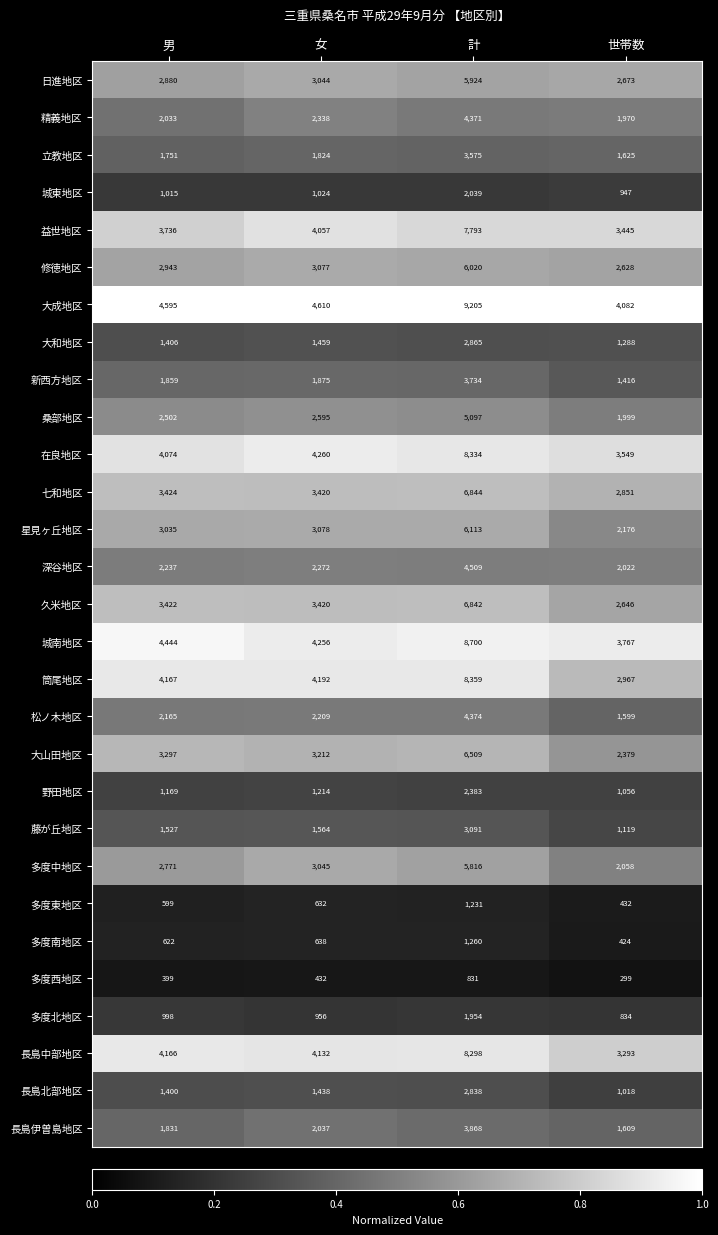

The 多度北地区 series shows 1381 at 世帯数. True or false?

False